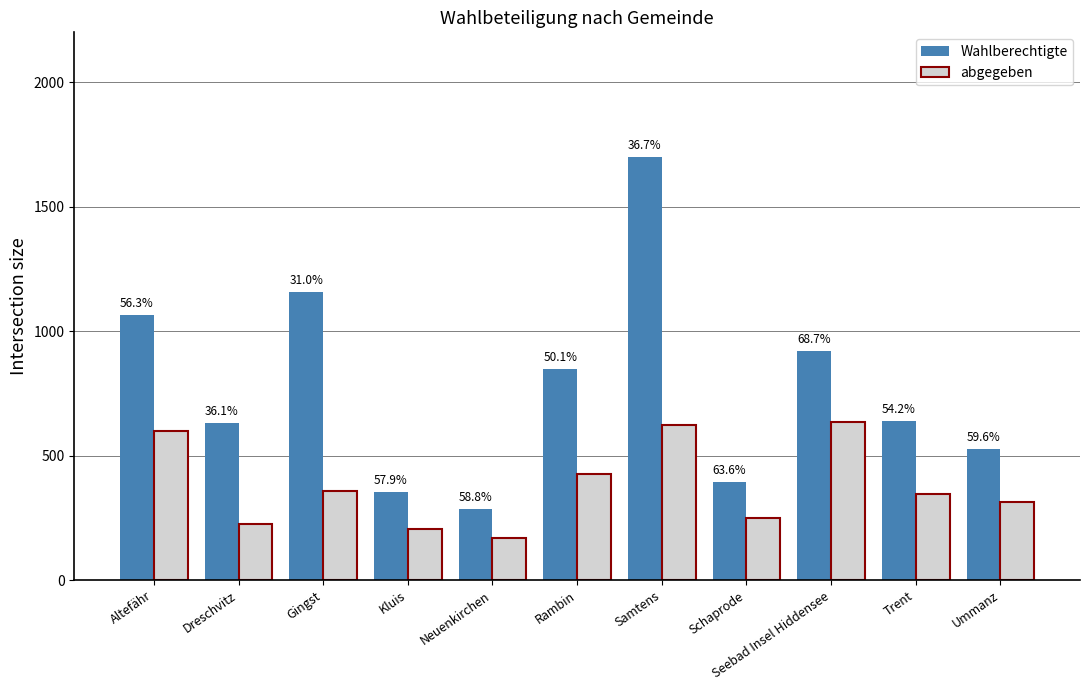

What is the average value of the abgegeben series?

377